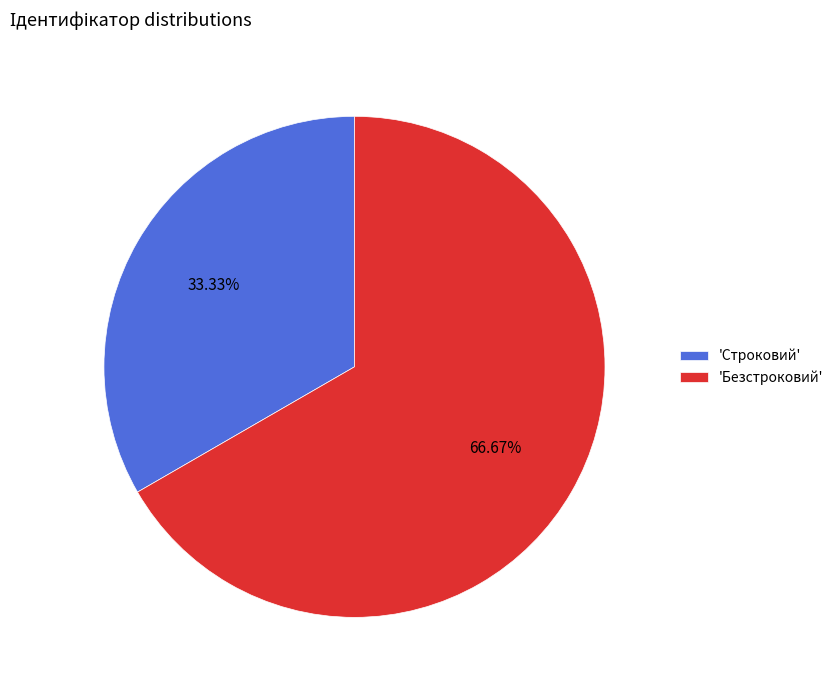

Do 'Строковий' and 'Безстроковий' together represent more than half of the pie?

Yes